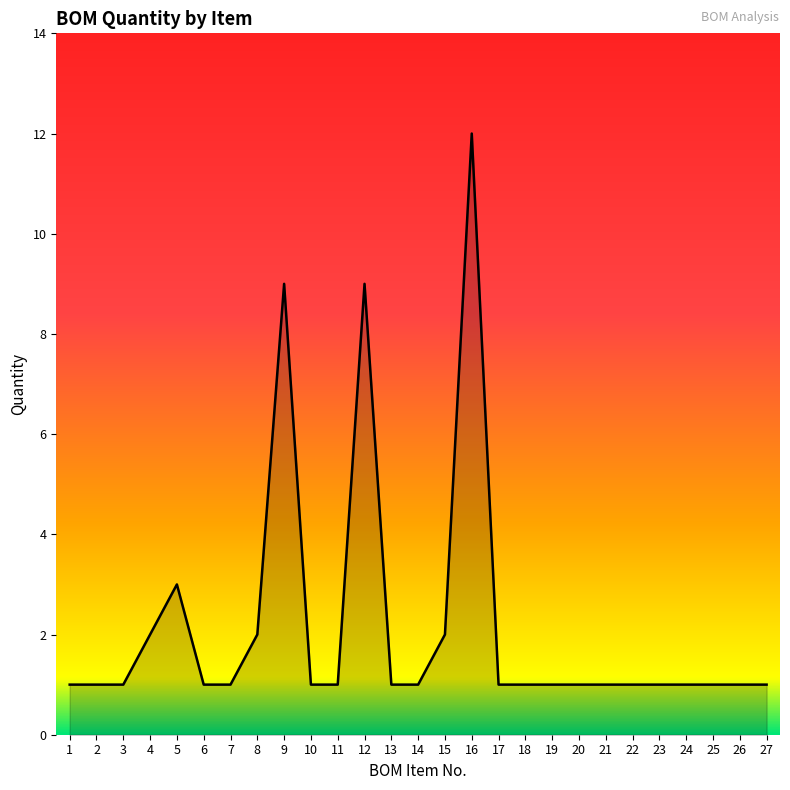

True or false: there are more than 2 points higher than both neighbors.

True